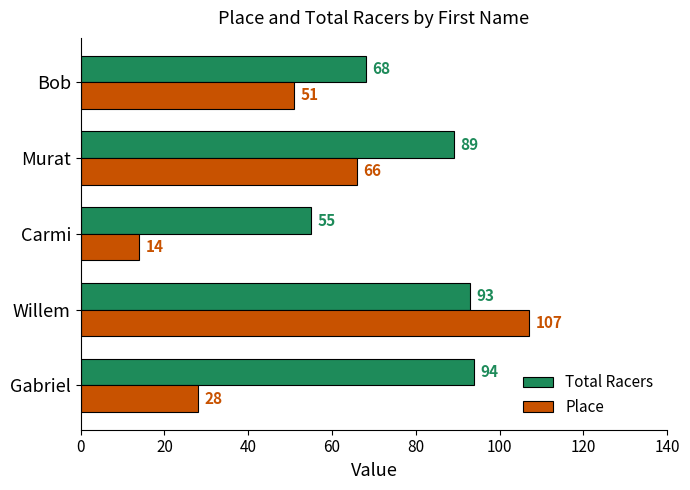

Which label corresponds to the largest value in the chart?

Willem